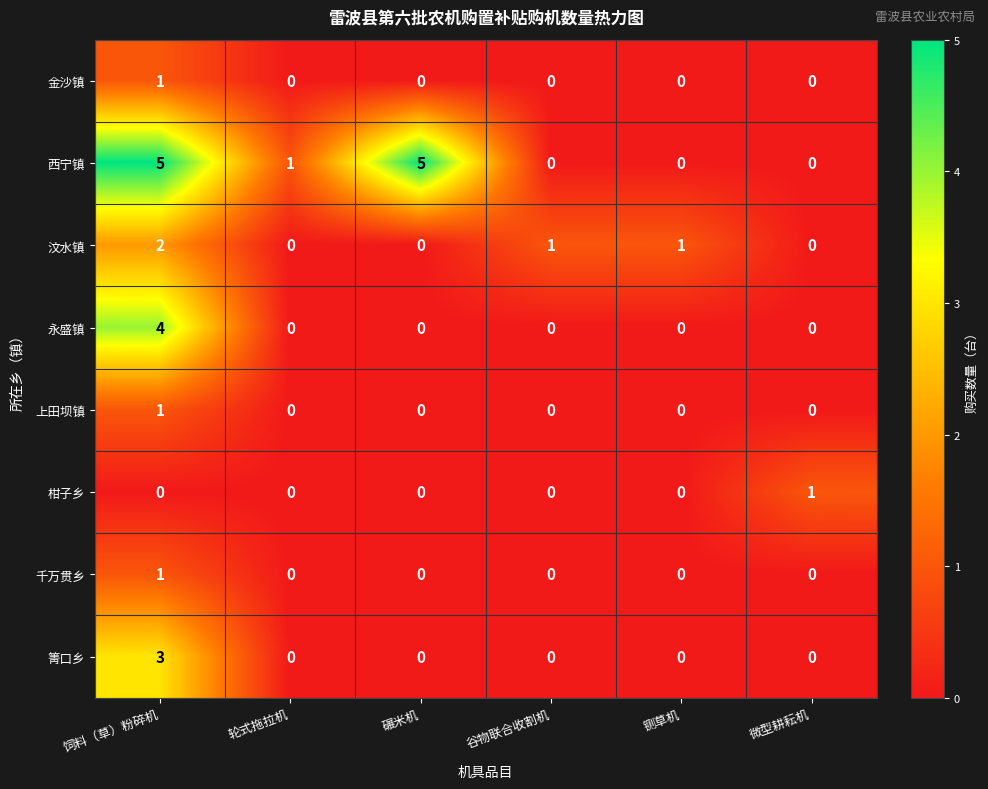

Is it true that 上田坝镇 equals 0 at 微型耕耘机?

True